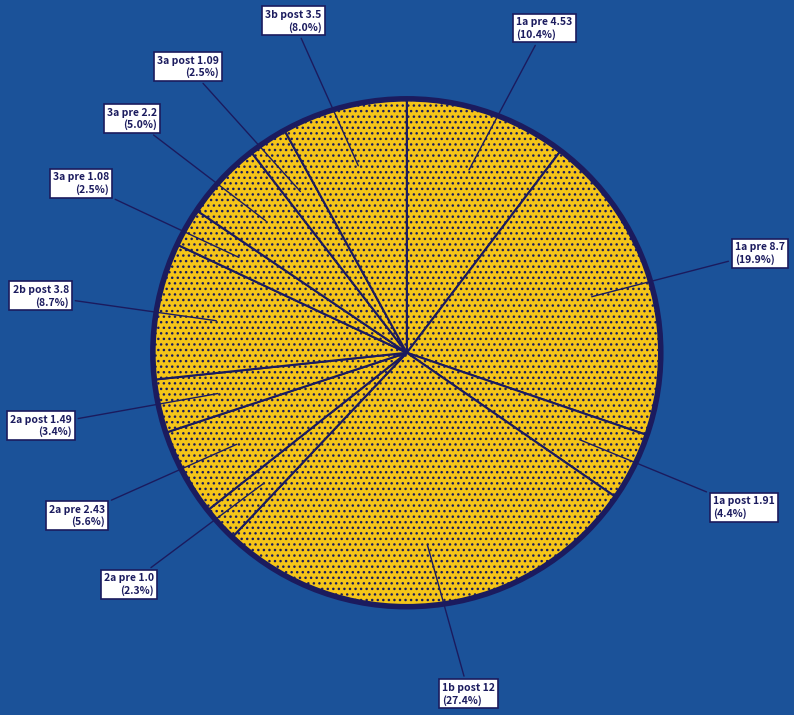

Count the number of slices in the pie.

12